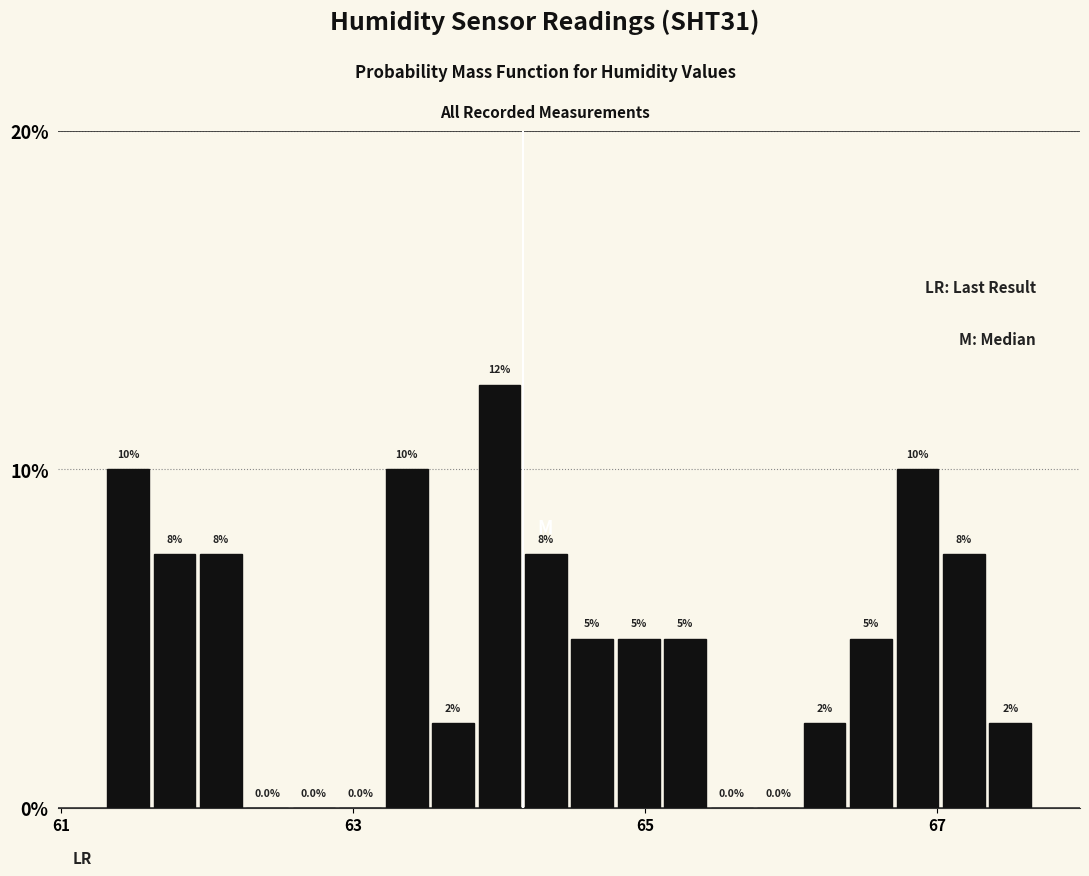

Read against the x-axis, roughly where is the centre of the tallest bar?

64.0